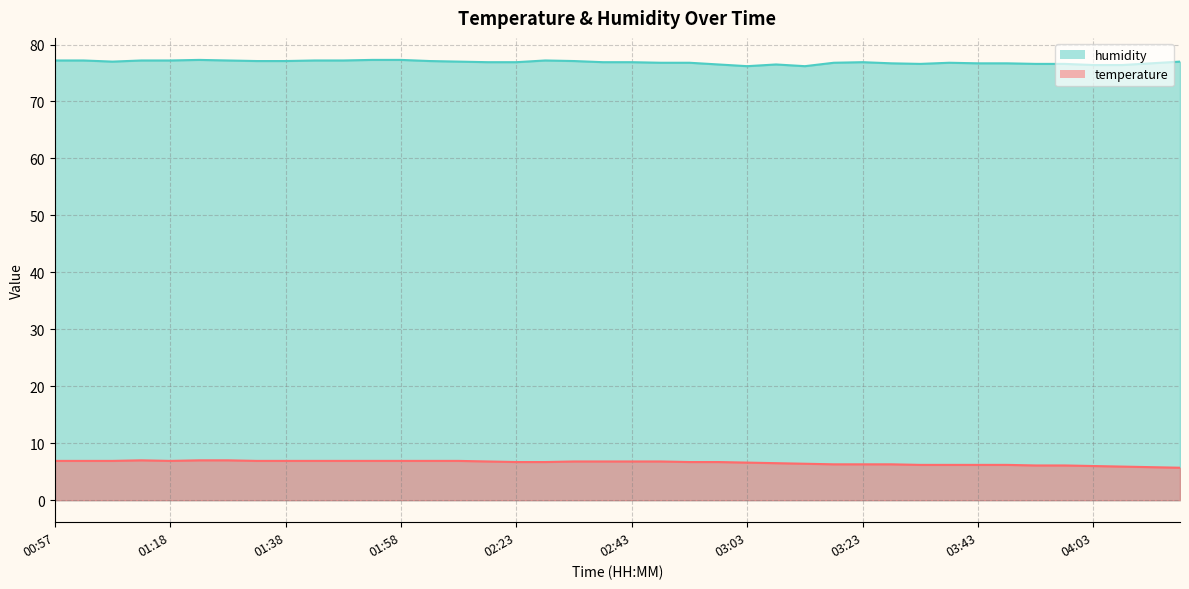

Which category has the highest value in the temperature series?

01:13